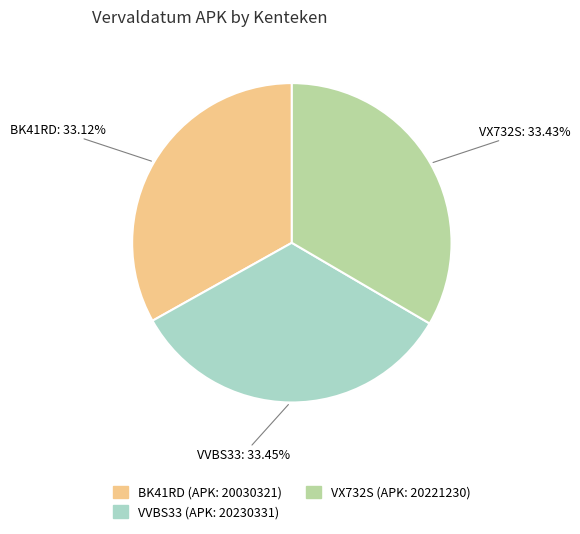

Is there a majority slice in this chart?

No